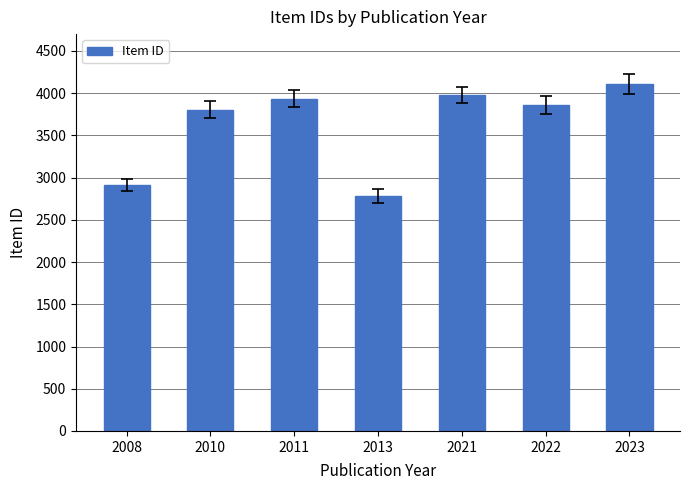

The value at 2022 is 3863. True or false?

True